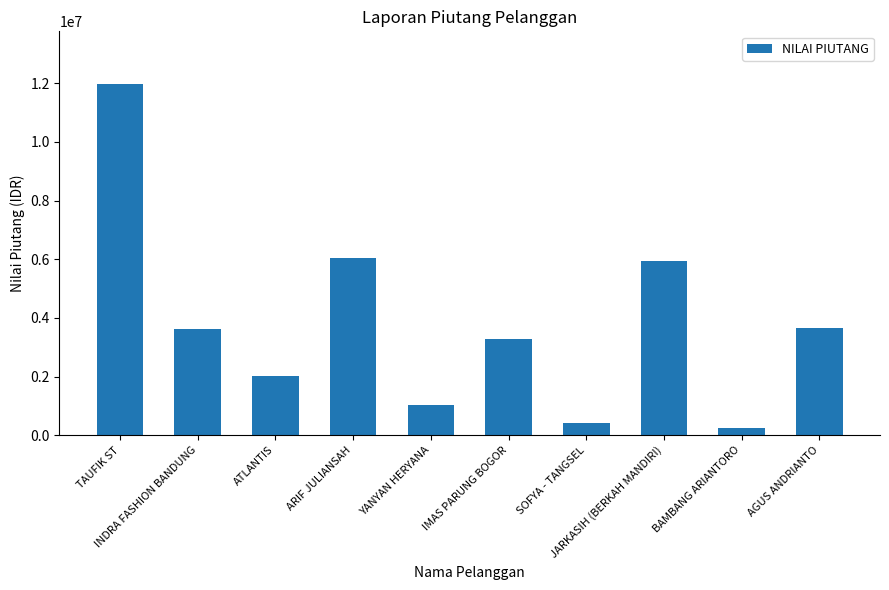

What is the difference between the maximum and second lowest values?

11551126.0